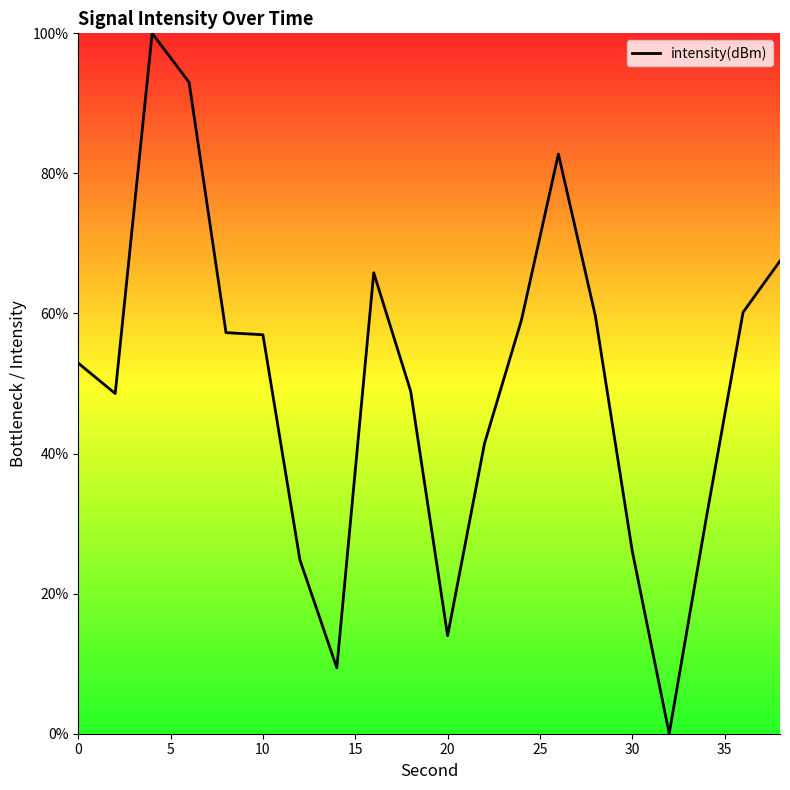

What is the maximum value shown in the chart?

100.0